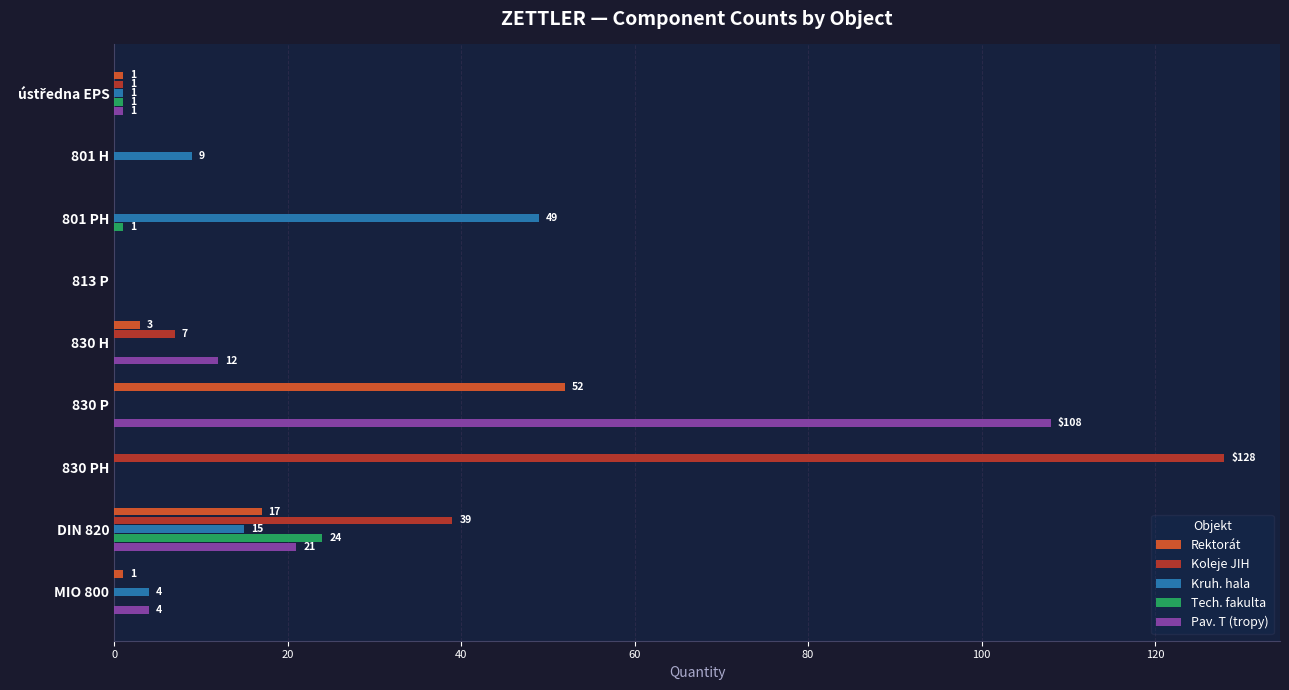

How many data points does each series have?

9